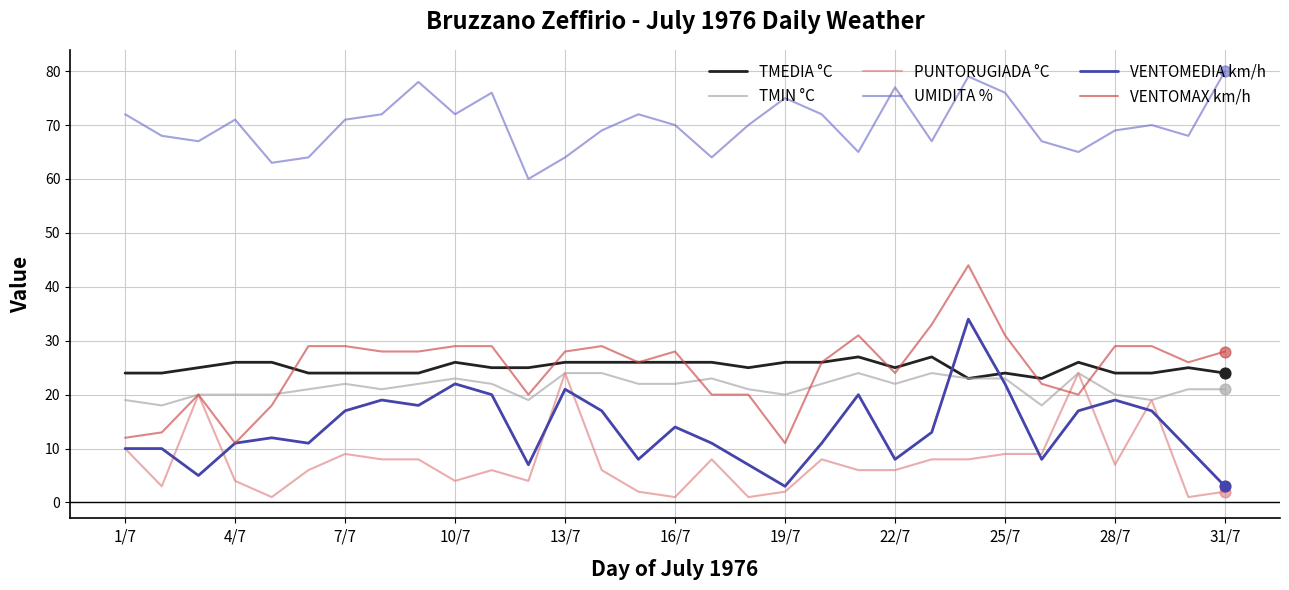

Which series has the largest total across all categories?

UMIDITA %